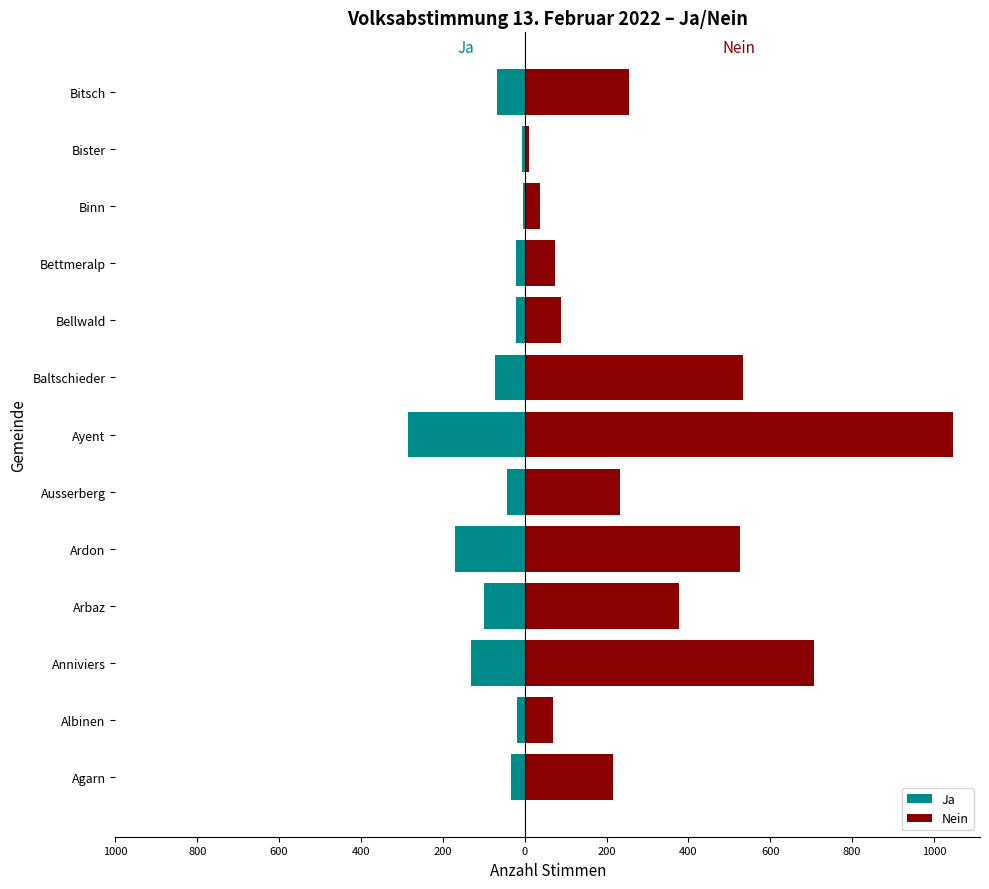

Reading right to left, list all the values displayed in this chart.

Ja: -67	-6	-3	-22	-22	-72	-285	-44	-171	-99	-131	-18	-33
Nein: 255	11	38	74	89	533	1046	234	527	376	707	69	215